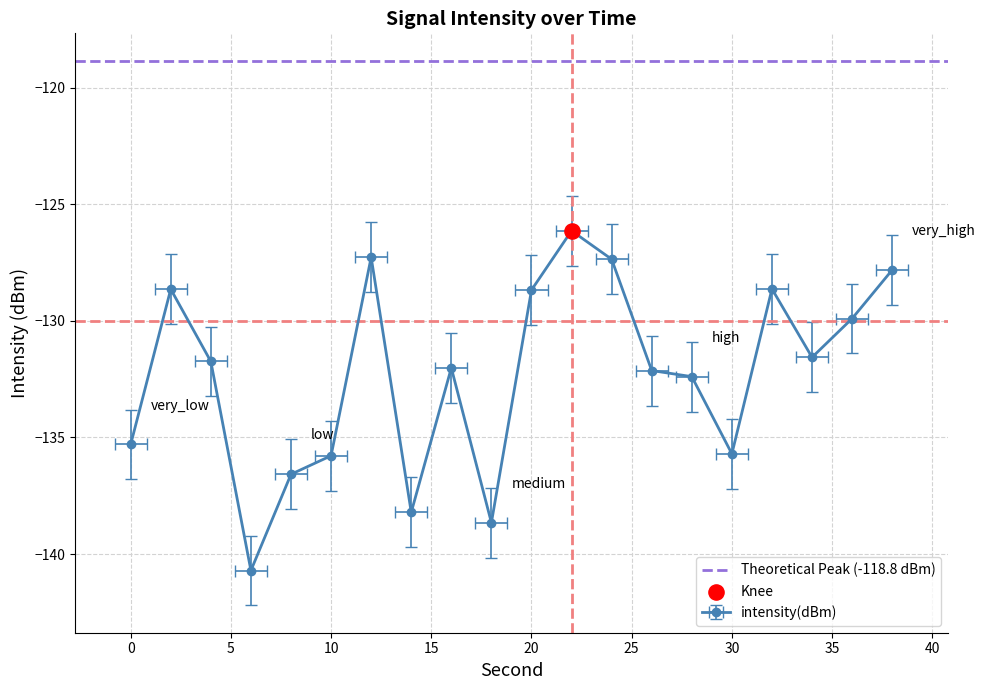

Which has a higher value, 38 or 2?

38